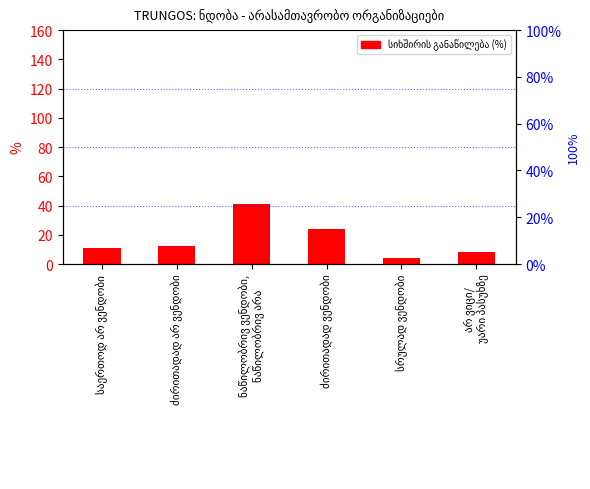

Are the bars grouped side by side (vs. stacked)?

No